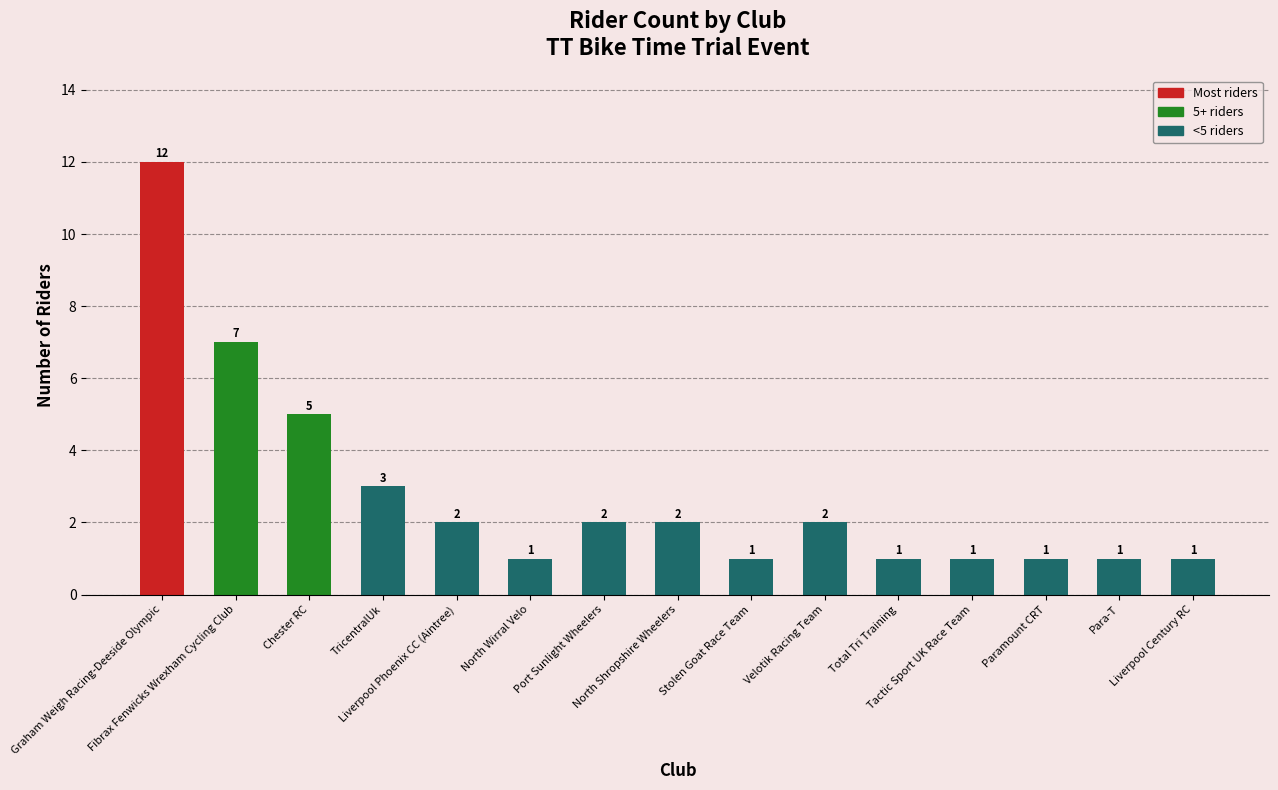

Reading left to right, list all the values displayed in this chart.

12	7	5	3	2	1	2	2	1	2	1	1	1	1	1